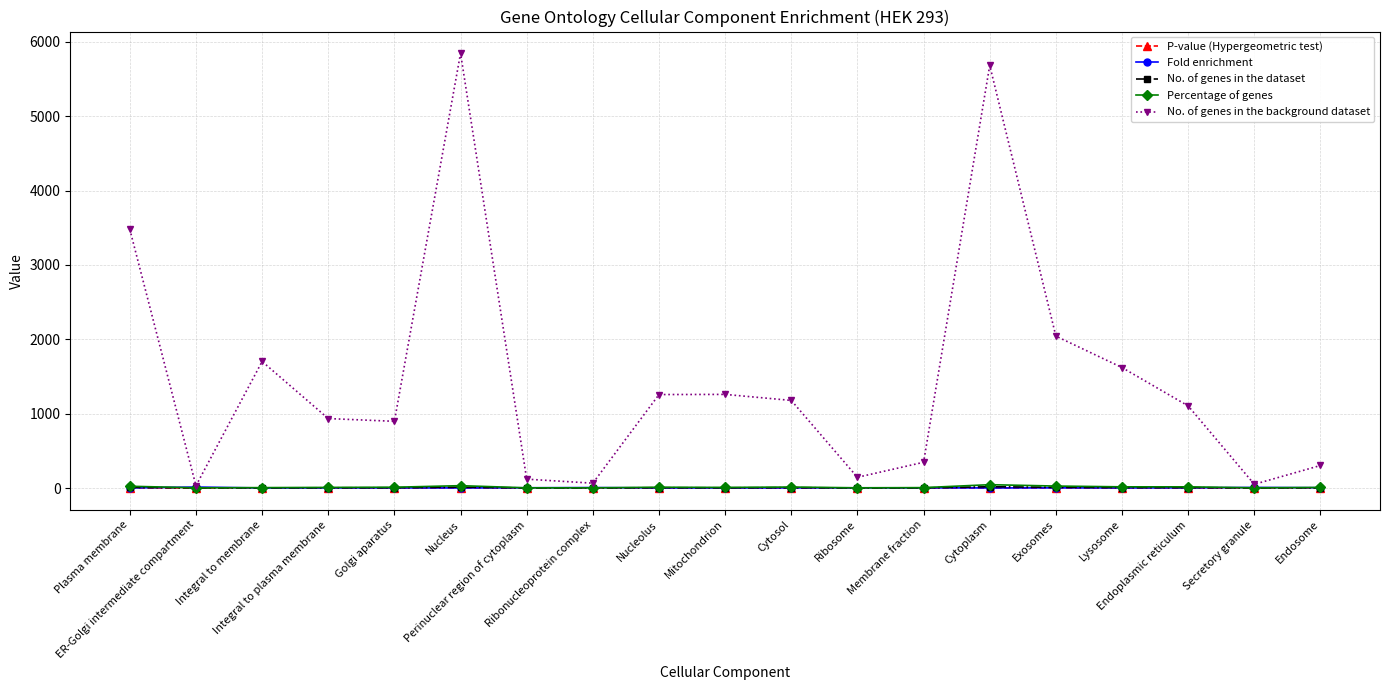

The value of No. of genes in the background dataset at Nucleolus is 315.8. True or false?

False